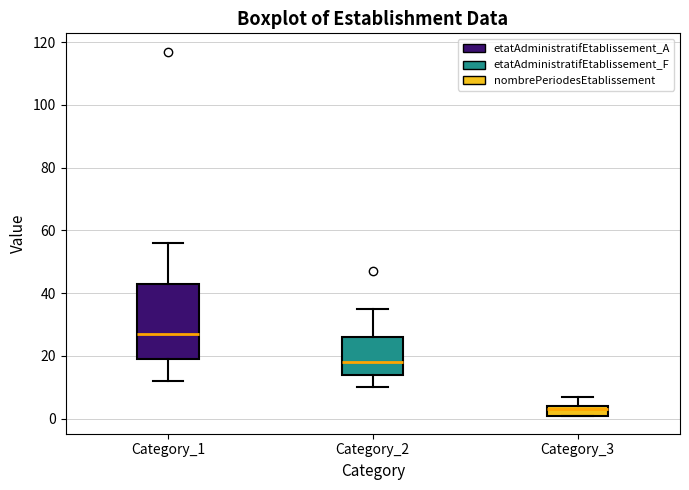

Comparing the boxes themselves (not the whiskers), which one is the tallest?

Category_1